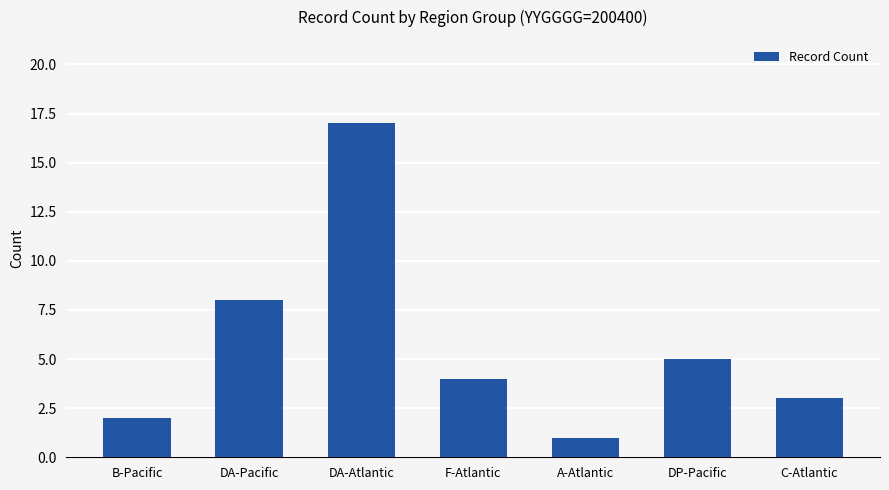

Rank the categories by value from highest to lowest.

DA-Atlantic, DA-Pacific, DP-Pacific, F-Atlantic, C-Atlantic, B-Pacific, A-Atlantic